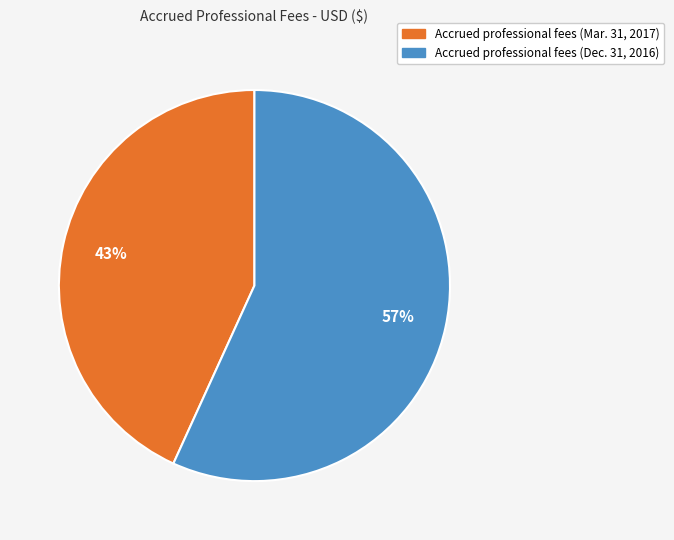

How many slices are in this pie chart?

2